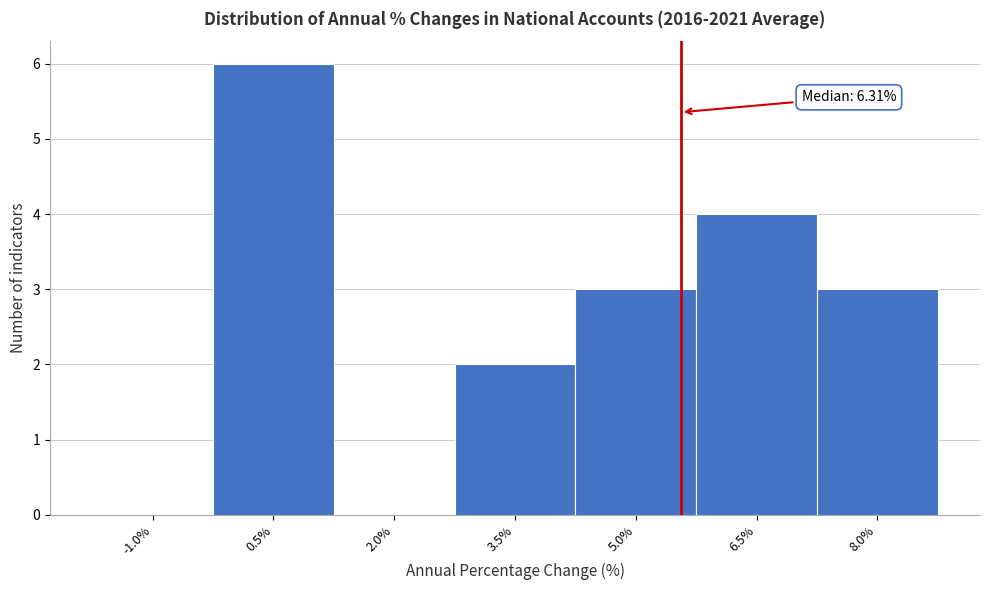

Reading left to right, list all the values displayed in this chart.

-1.0%=0	0.5%=6	2.0%=0	3.5%=2	5.0%=3	6.5%=4	8.0%=3